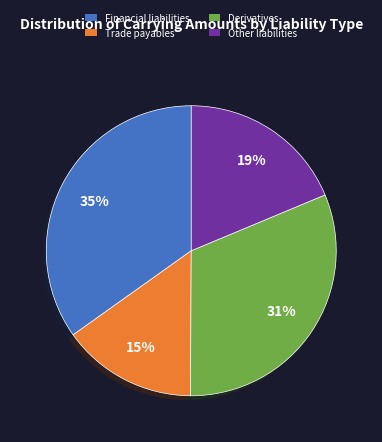

To the nearest percent, what is the average slice percentage?

25%